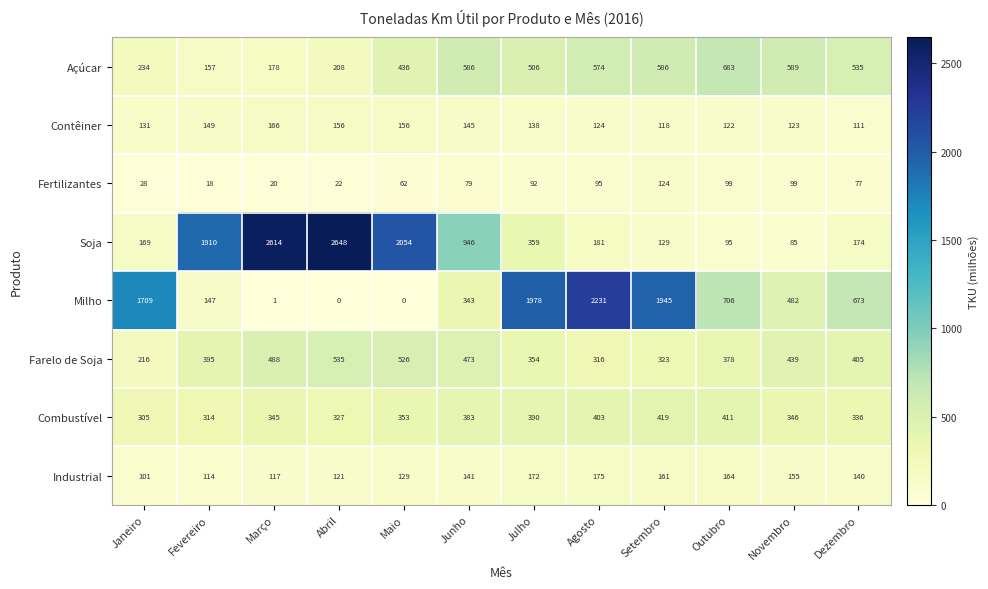

At which label is Açúcar closest to 420?

Maio